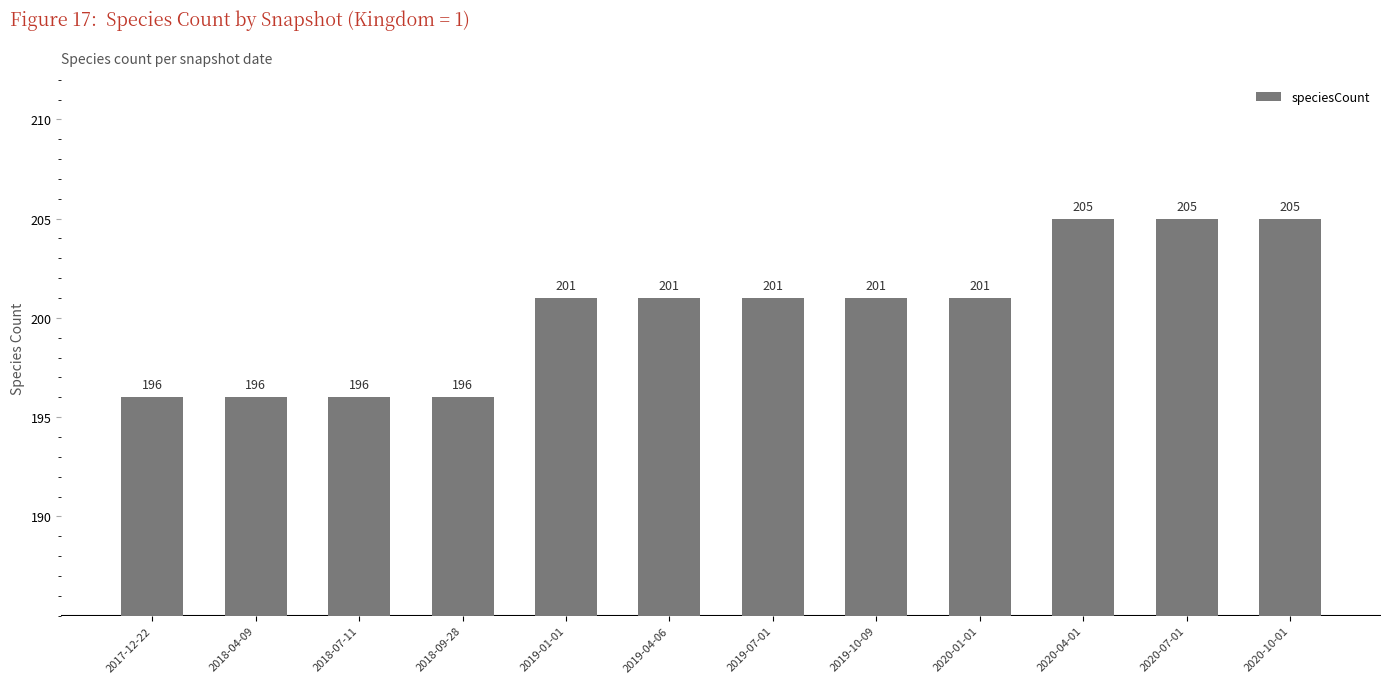

Is it true that the value at 2018-07-11 is 196?

True